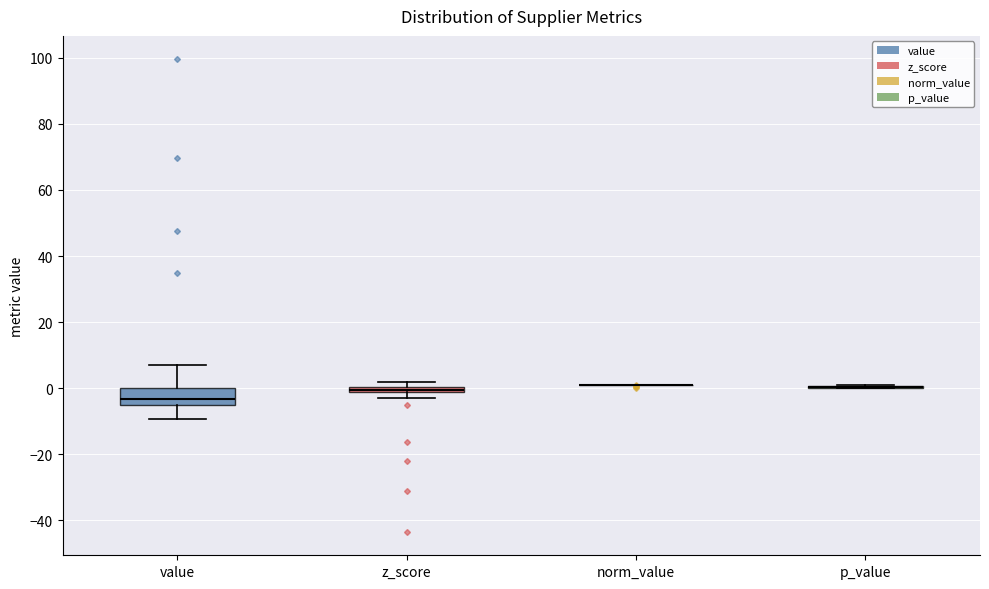

Comparing the boxes themselves (not the whiskers), which one is the tallest?

value